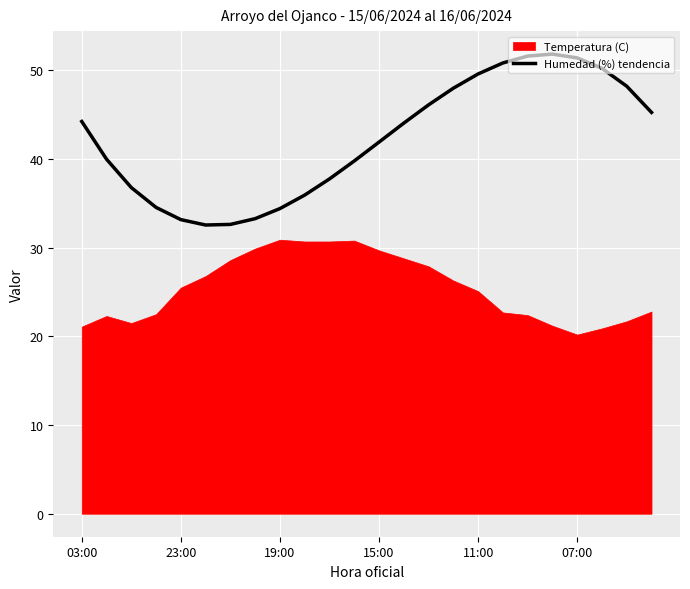

At which category does the chart reach its peak across all series?

19